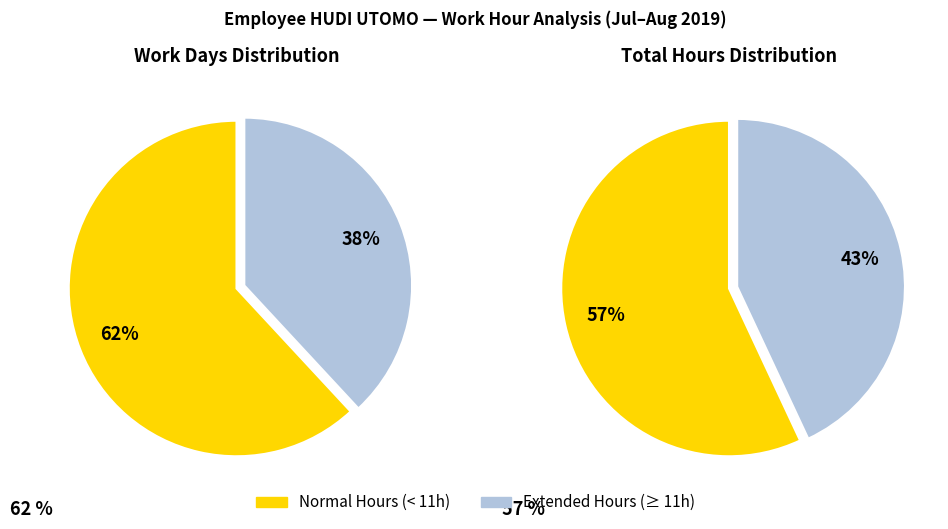

Does 31 represent more than half of the total?

No